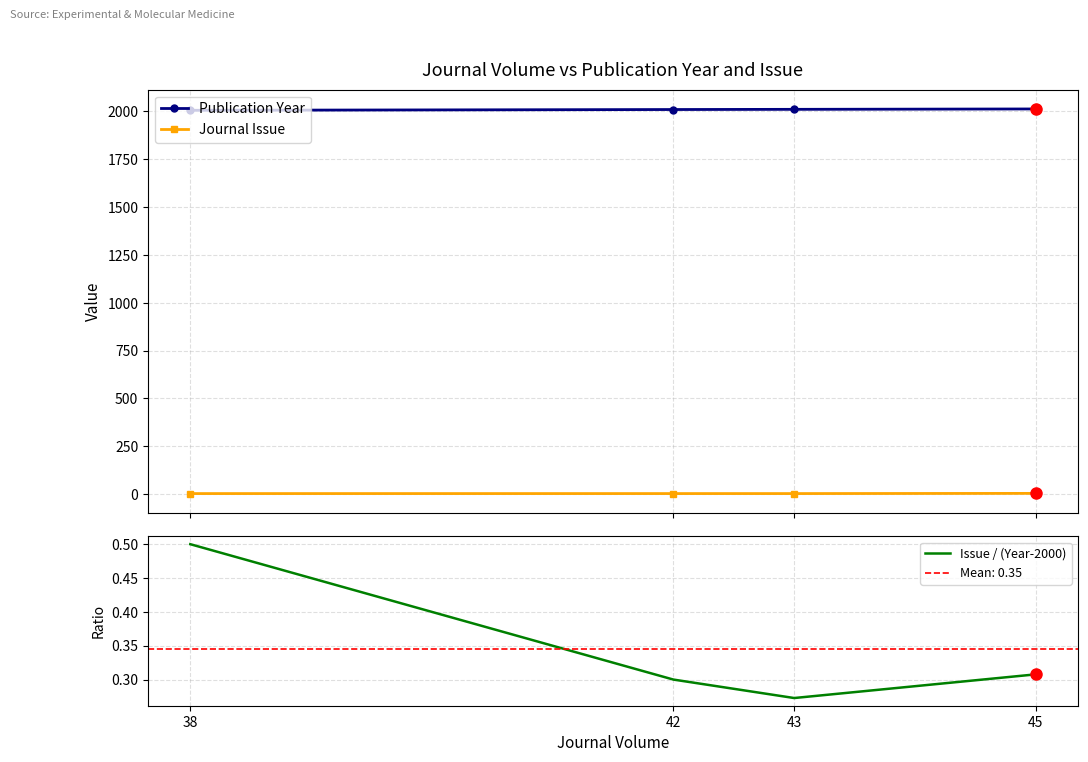

What is the maximum value for Journal Issue?

4